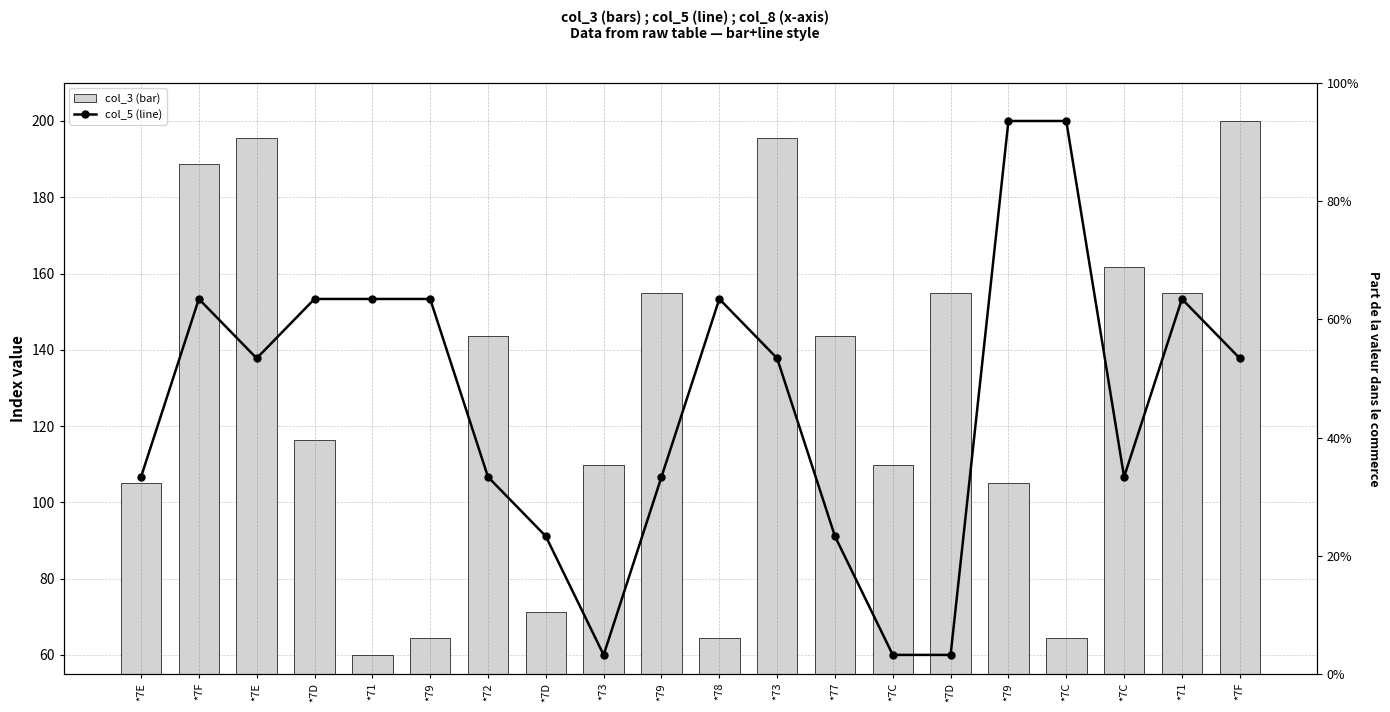

What is the difference between the maximum and second lowest values in the col_3 (bar) series?

135.5